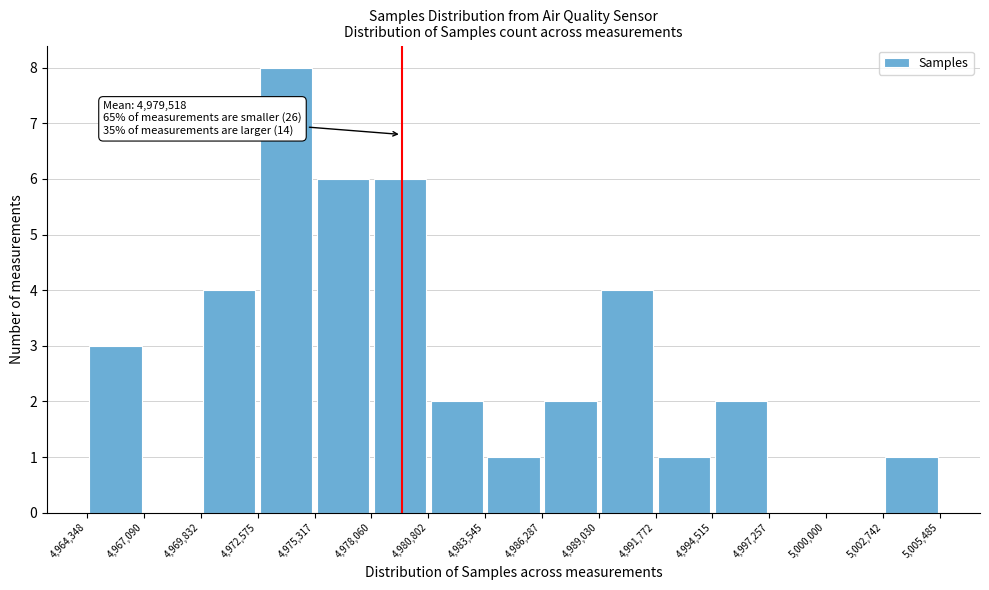

Which range on the x-axis has the tallest bar?

4,972,575 to 4,975,317